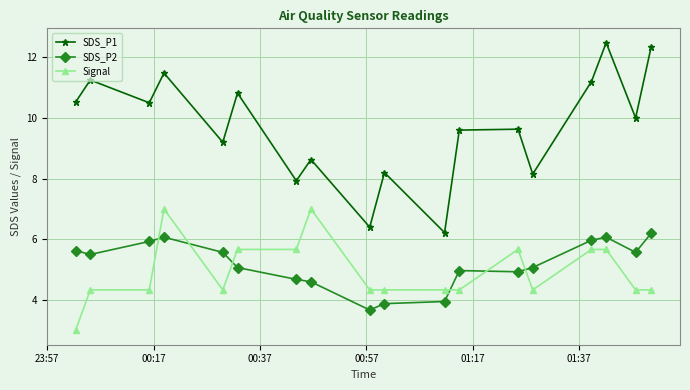

What is the maximum value for SDS_P2?

6.2